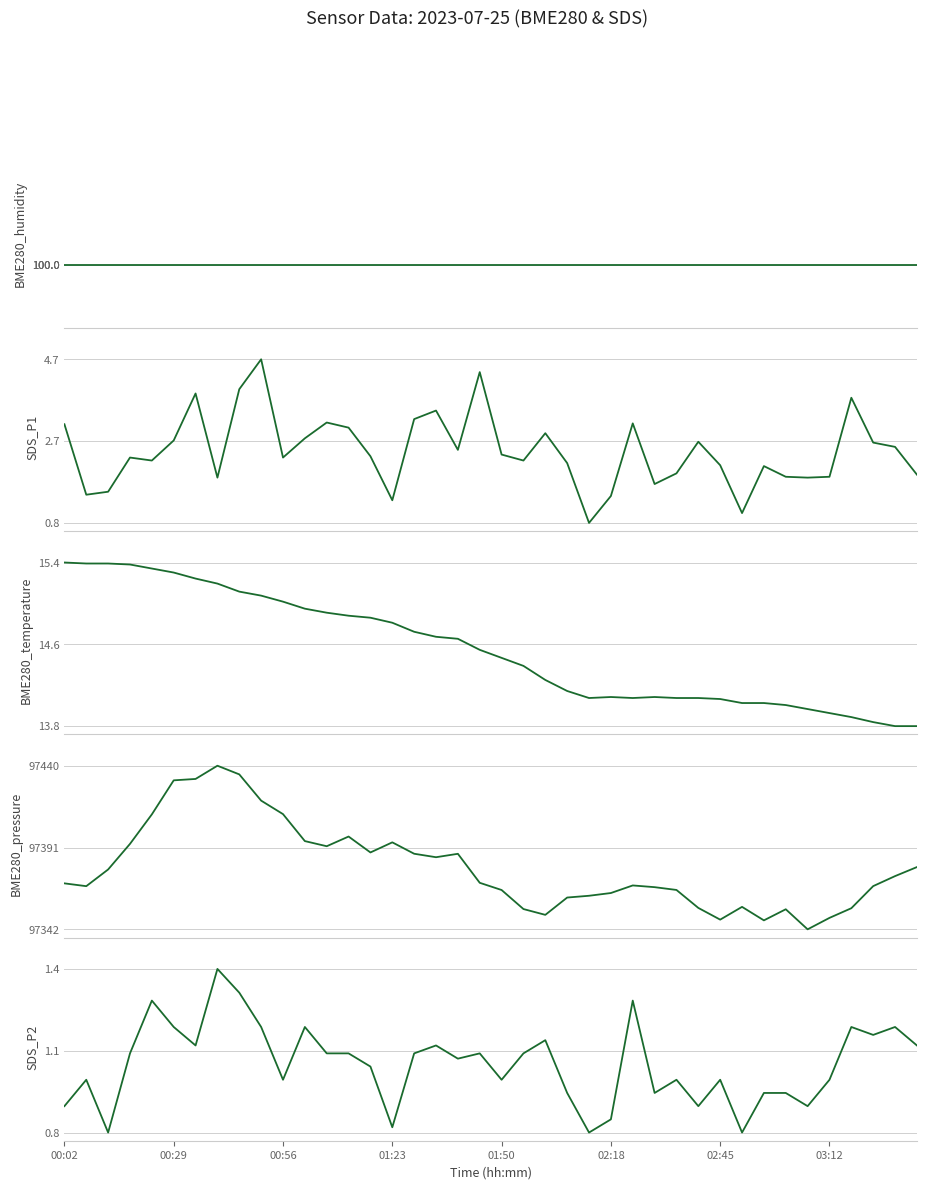

How many data points does each series have?

40